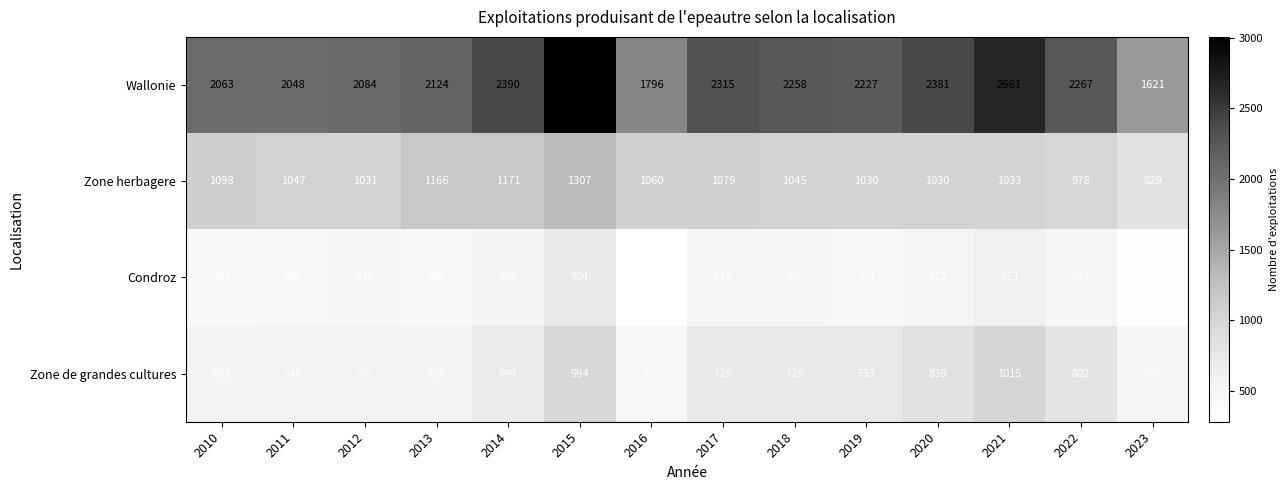

What is the minimum value shown in the chart?

283